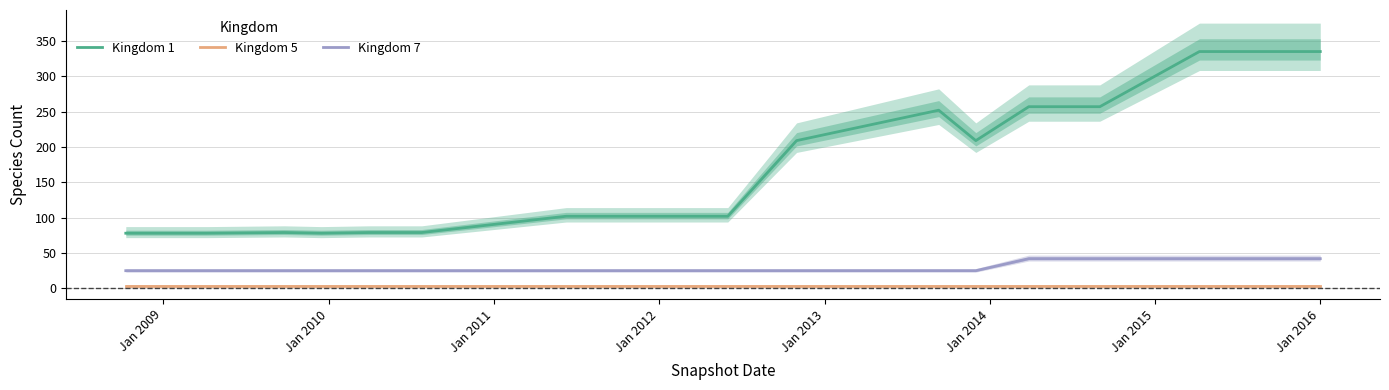

True or false: Kingdom 5 and Kingdom 7 cross at least once.

False